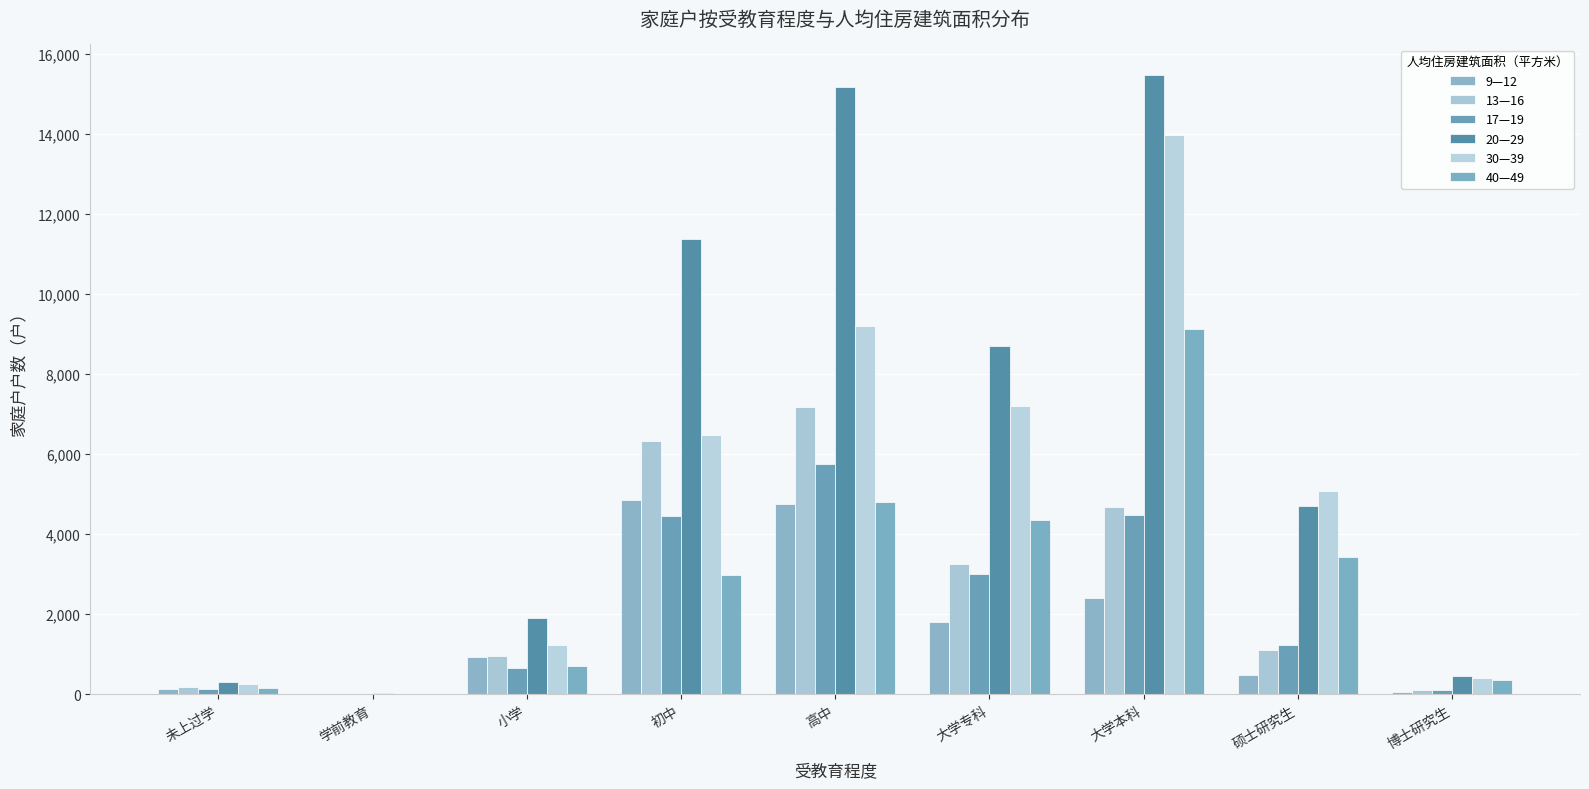

What is the average value of the 17—19 series?

2204